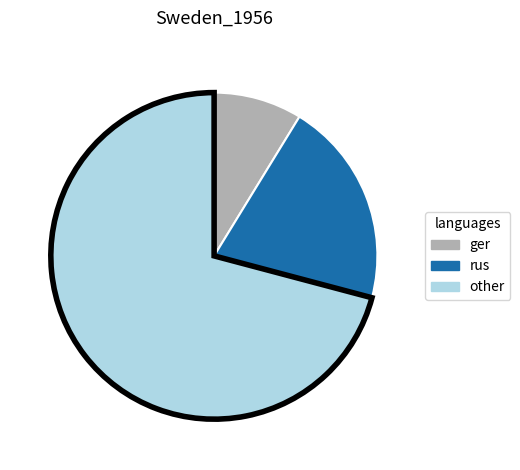

Does any single category account for the majority?

Yes